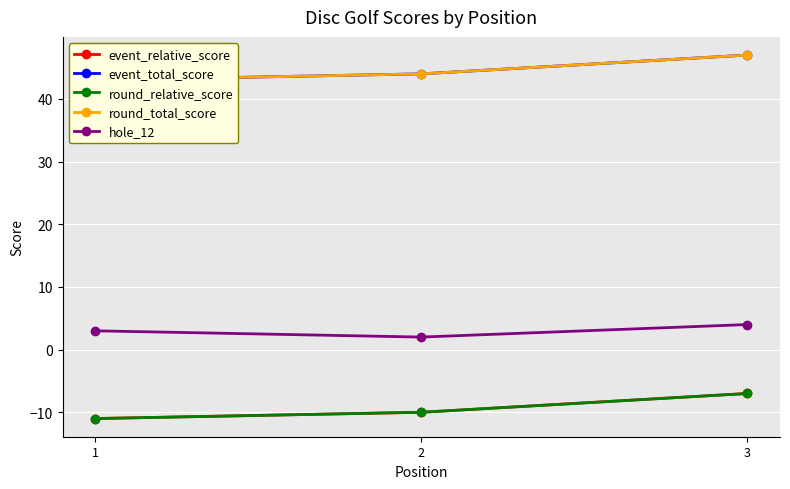

Which series has the largest range (max minus min)?

event_relative_score